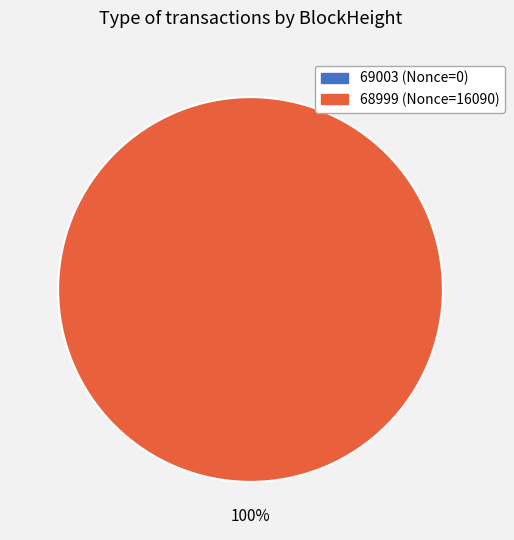

How many segments does this pie chart have?

2